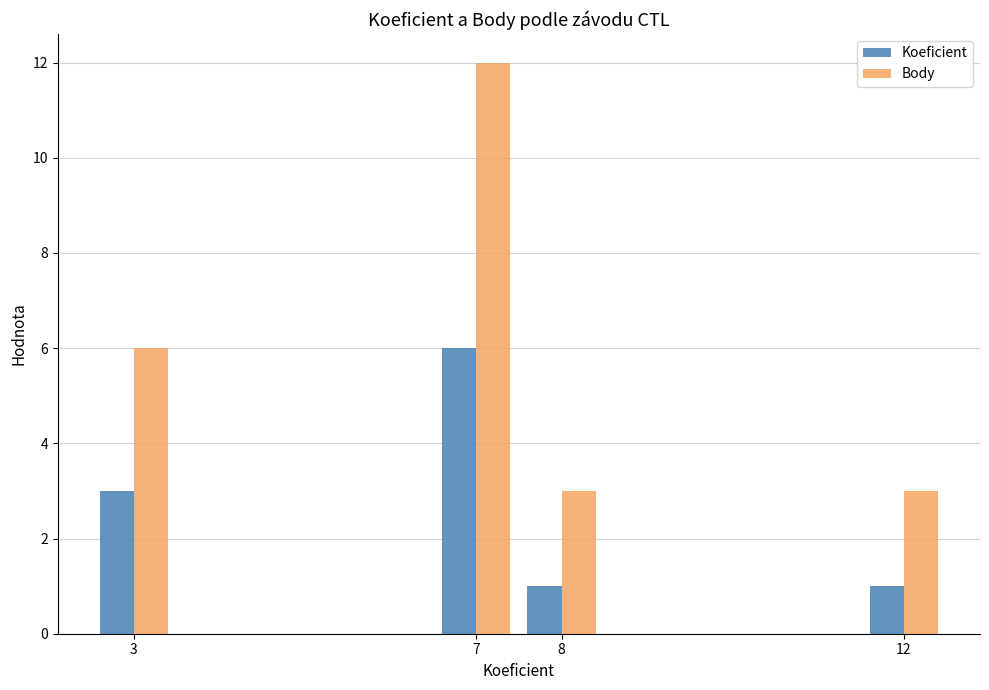

Are the bars grouped side by side (vs. stacked)?

Yes